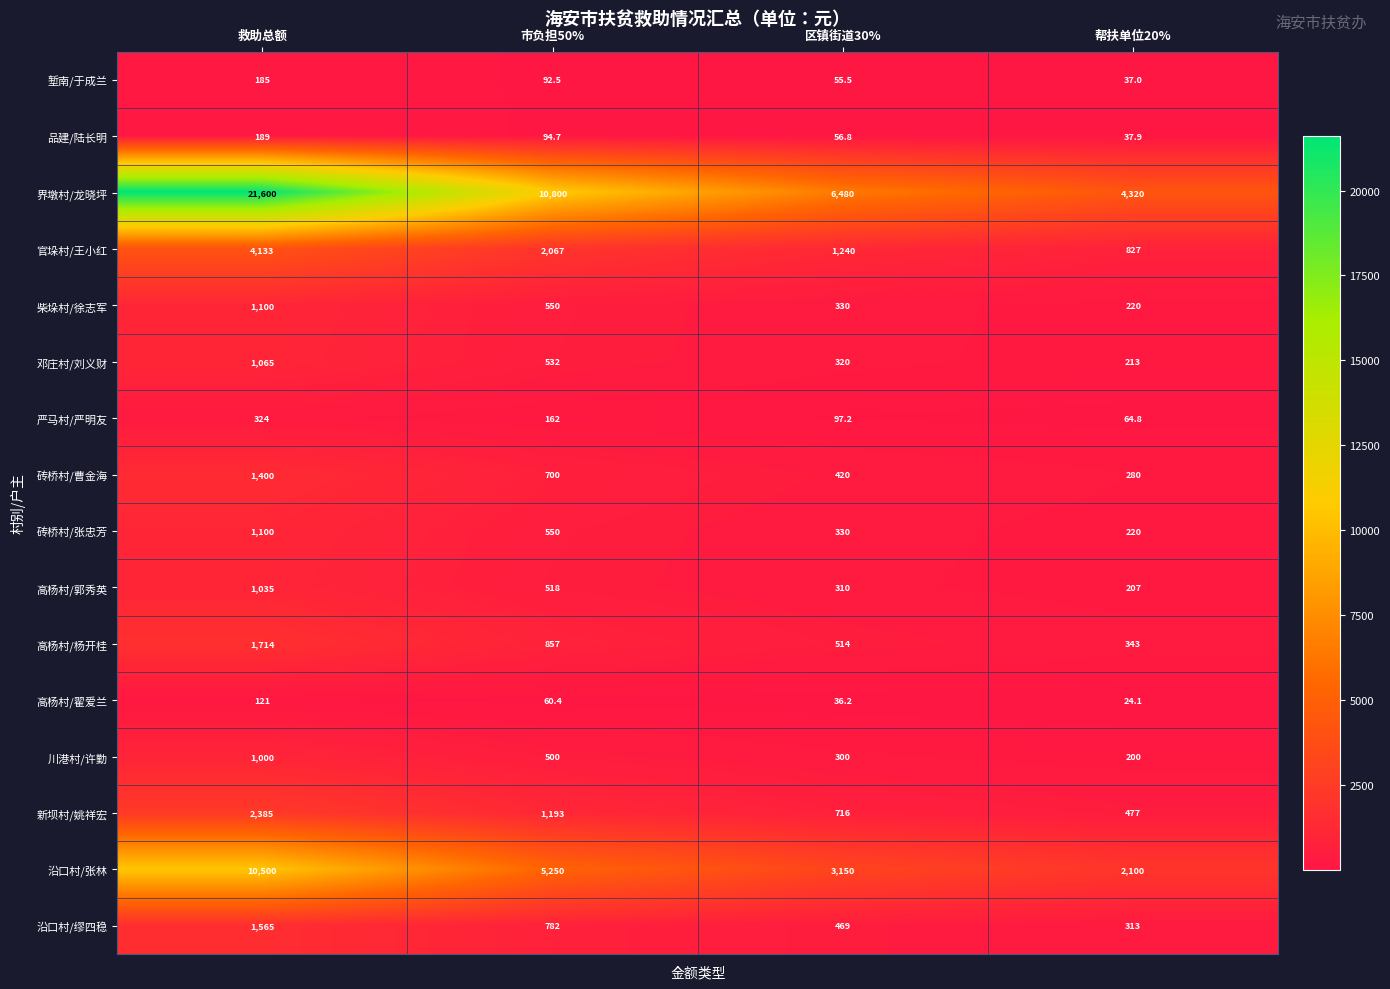

Count the number of categories in the chart.

4